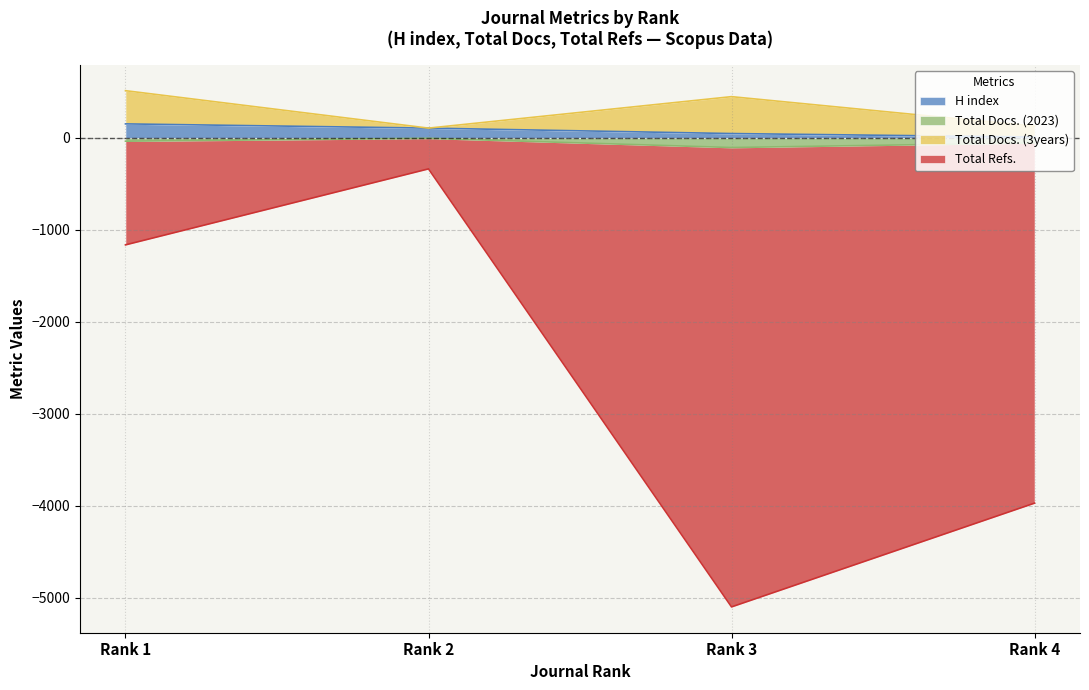

In Total Refs., how many points are higher than both neighbors (excluding endpoints)?

1